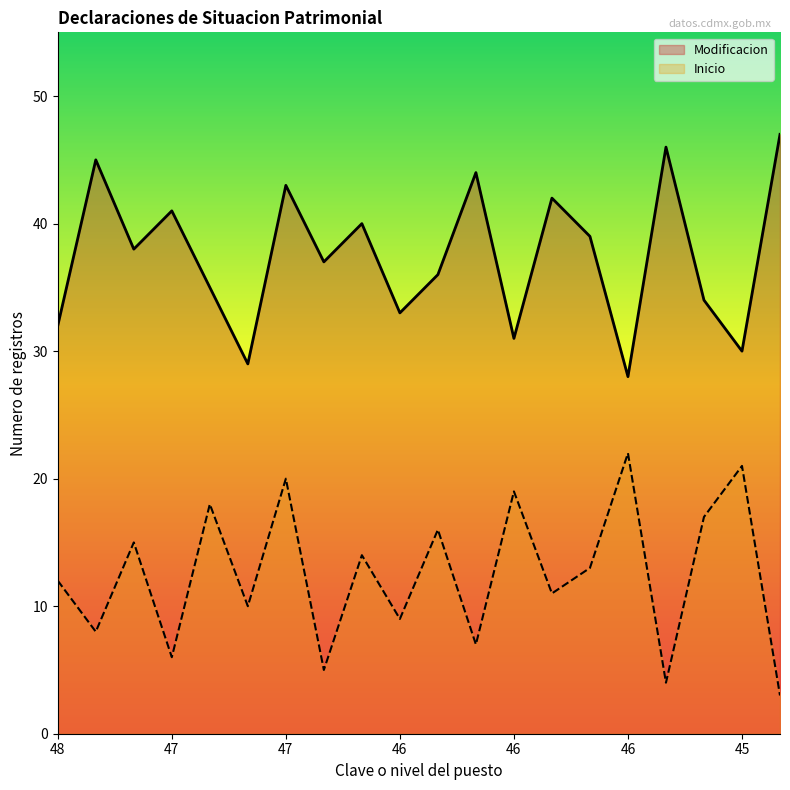

In Inicio, how many points are lower than both neighbors (excluding endpoints)?

8